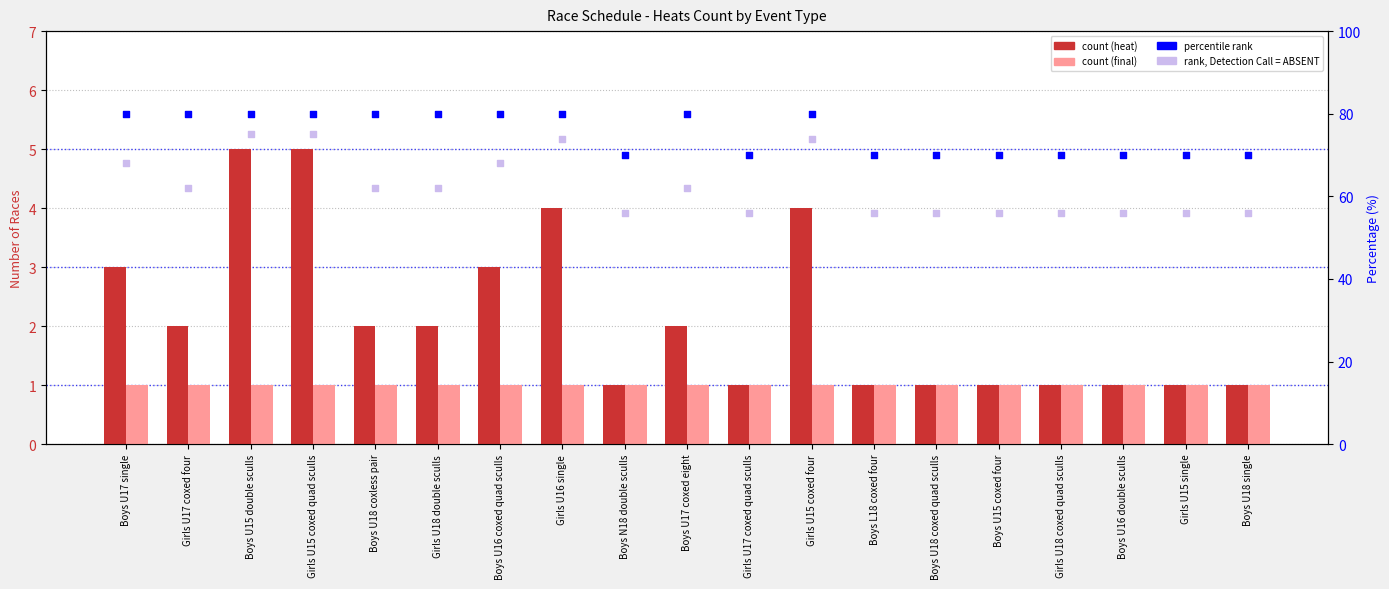

Is the value of rank (absent) at Boys U18 coxed quad sculls greater than the value of final at Boys L18 coxed four?

Yes